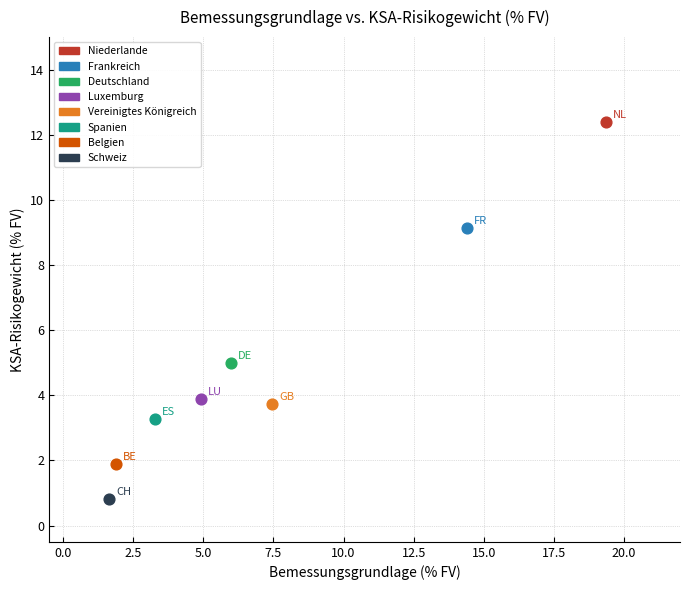

Which series reaches the minimum Y coordinate?

Schweiz